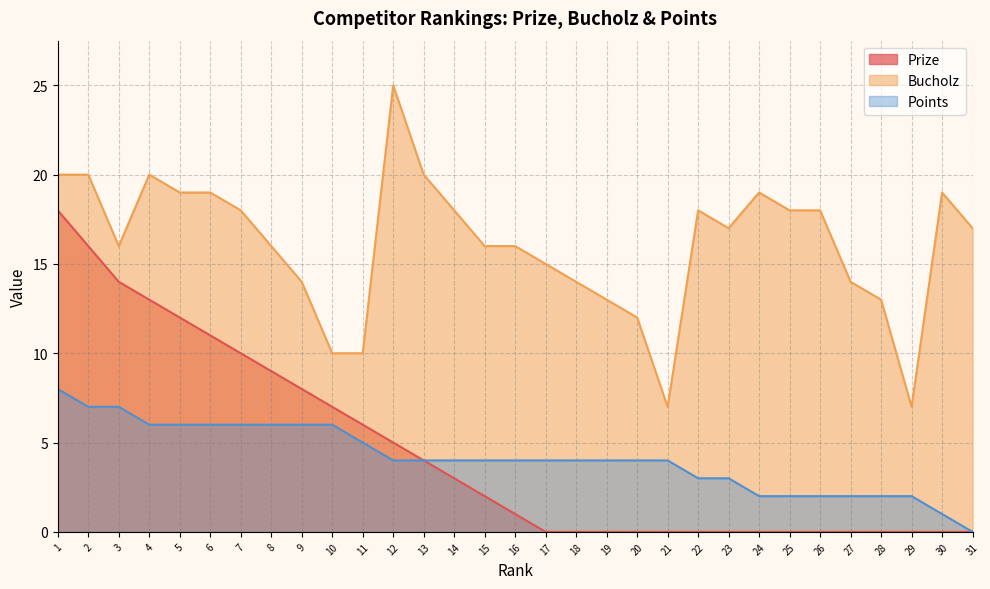

What is the highest value of the Prize series?

18